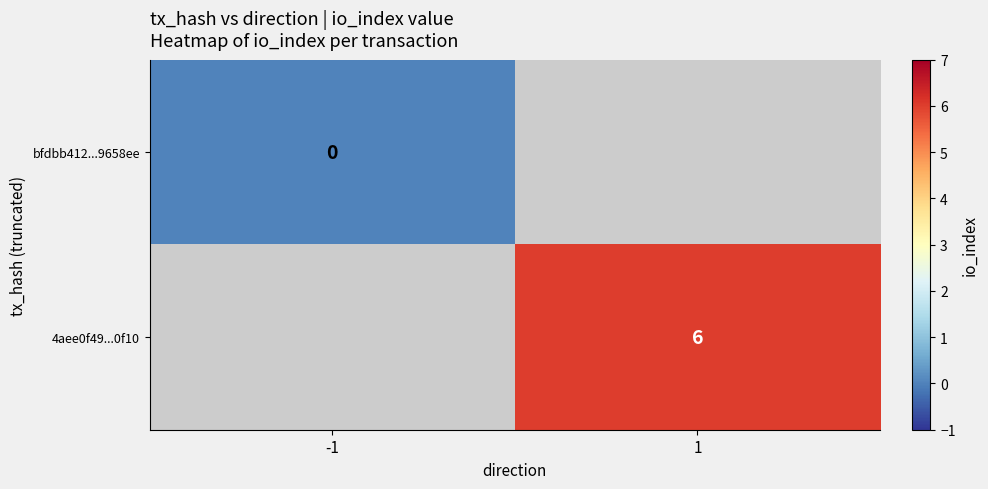

At how many categories does at least one series exceed 3?

1